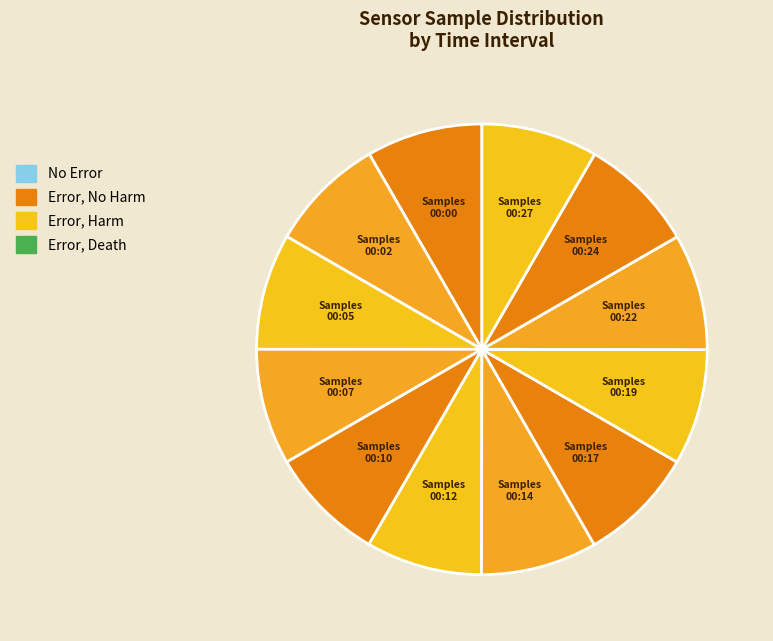

How many segments does this pie chart have?

12